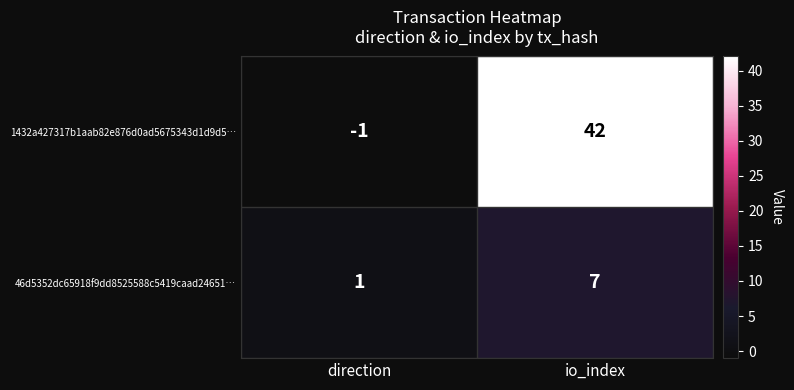

What is the difference between the maximum and minimum values in the 46d5352dc65918f9dd8525588c5419caad24651… series?

6